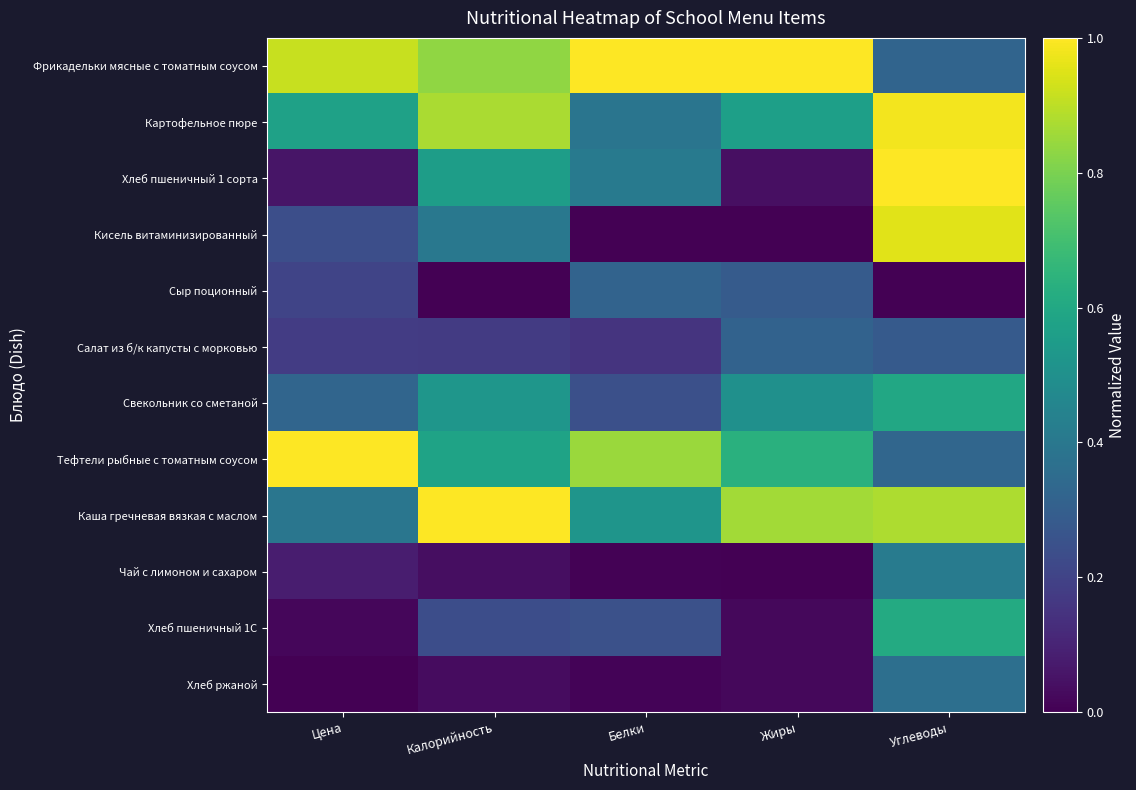

Reading right to left, extract all data points from this chart.

Фрикадельки мясные с томатным соусом: Углеводы=0.3	Жиры=1.0	Белки=1.0	Калорийность=0.8	Цена=0.9
Картофельное пюре: Углеводы=1.0	Жиры=0.6	Белки=0.4	Калорийность=0.9	Цена=0.6
Хлеб пшеничный 1 сорта: Углеводы=1.0	Жиры=0.0	Белки=0.4	Калорийность=0.6	Цена=0.1
Кисель витаминизированный: Углеводы=1.0	Жиры=0.0	Белки=0.0	Калорийность=0.4	Цена=0.2
Сыр поционный: Углеводы=0.0	Жиры=0.3	Белки=0.3	Калорийность=0.0	Цена=0.2
Салат из б/к капусты с морковью: Углеводы=0.3	Жиры=0.3	Белки=0.1	Калорийность=0.2	Цена=0.2
Свекольник со сметаной: Углеводы=0.6	Жиры=0.5	Белки=0.2	Калорийность=0.5	Цена=0.3
Тефтели рыбные с томатным соусом: Углеводы=0.3	Жиры=0.6	Белки=0.8	Калорийность=0.6	Цена=1.0
Каша гречневая вязкая с маслом: Углеводы=0.9	Жиры=0.9	Белки=0.5	Калорийность=1.0	Цена=0.4
Чай с лимоном и сахаром: Углеводы=0.4	Жиры=0.0	Белки=0.0	Калорийность=0.0	Цена=0.1
Хлеб пшеничный 1С: Углеводы=0.6	Жиры=0.0	Белки=0.2	Калорийность=0.2	Цена=0.0
Хлеб ржаной: Углеводы=0.4	Жиры=0.0	Белки=0.0	Калорийность=0.0	Цена=0.0